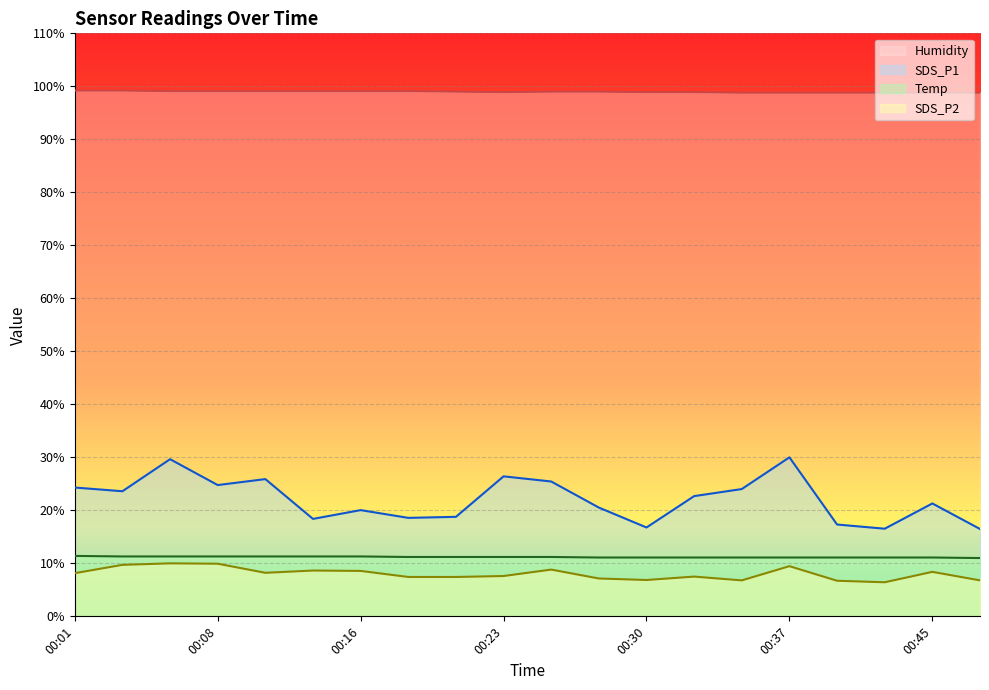

True or false: Temp and Humidity intersect in this chart.

False